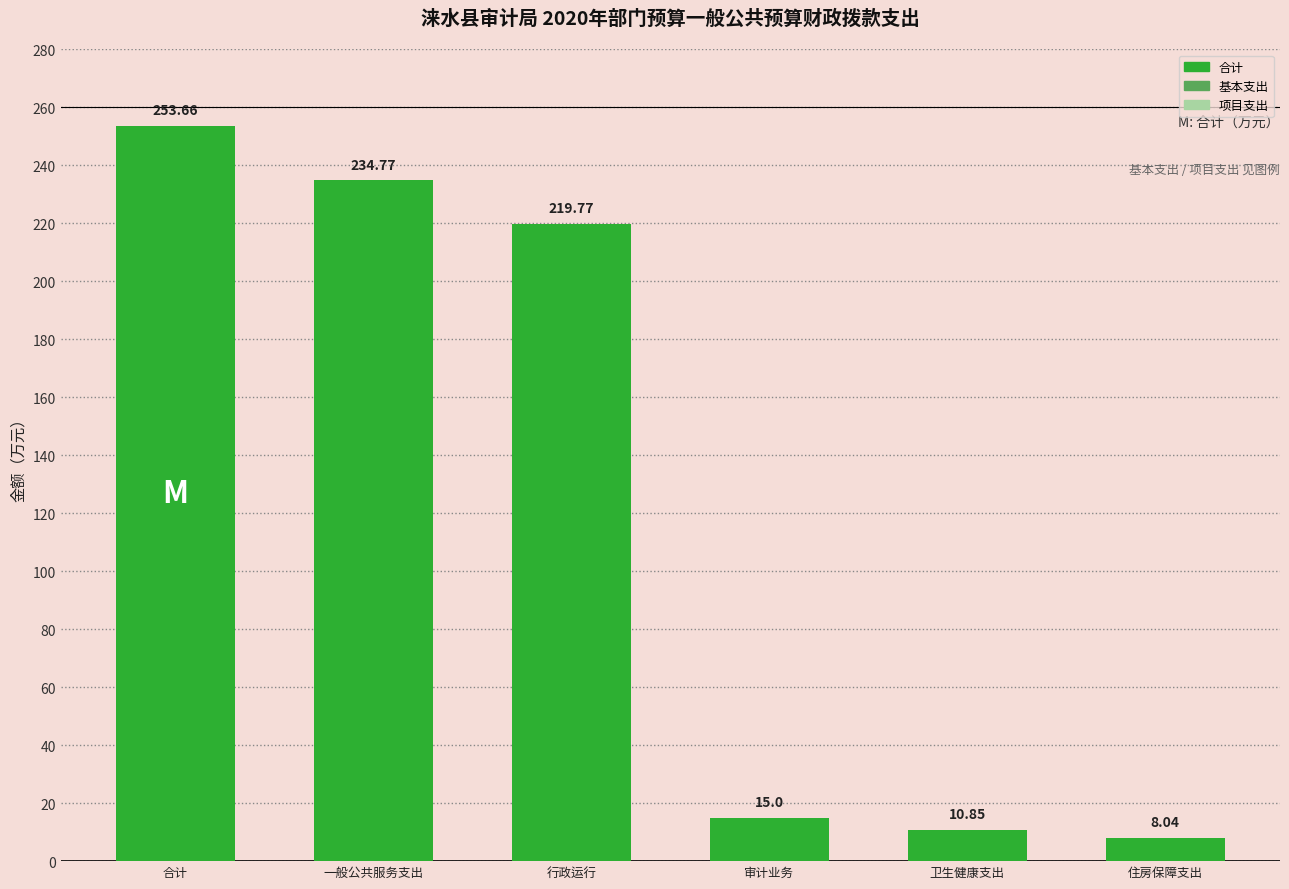

At which category does the chart reach its peak across all series?

合计